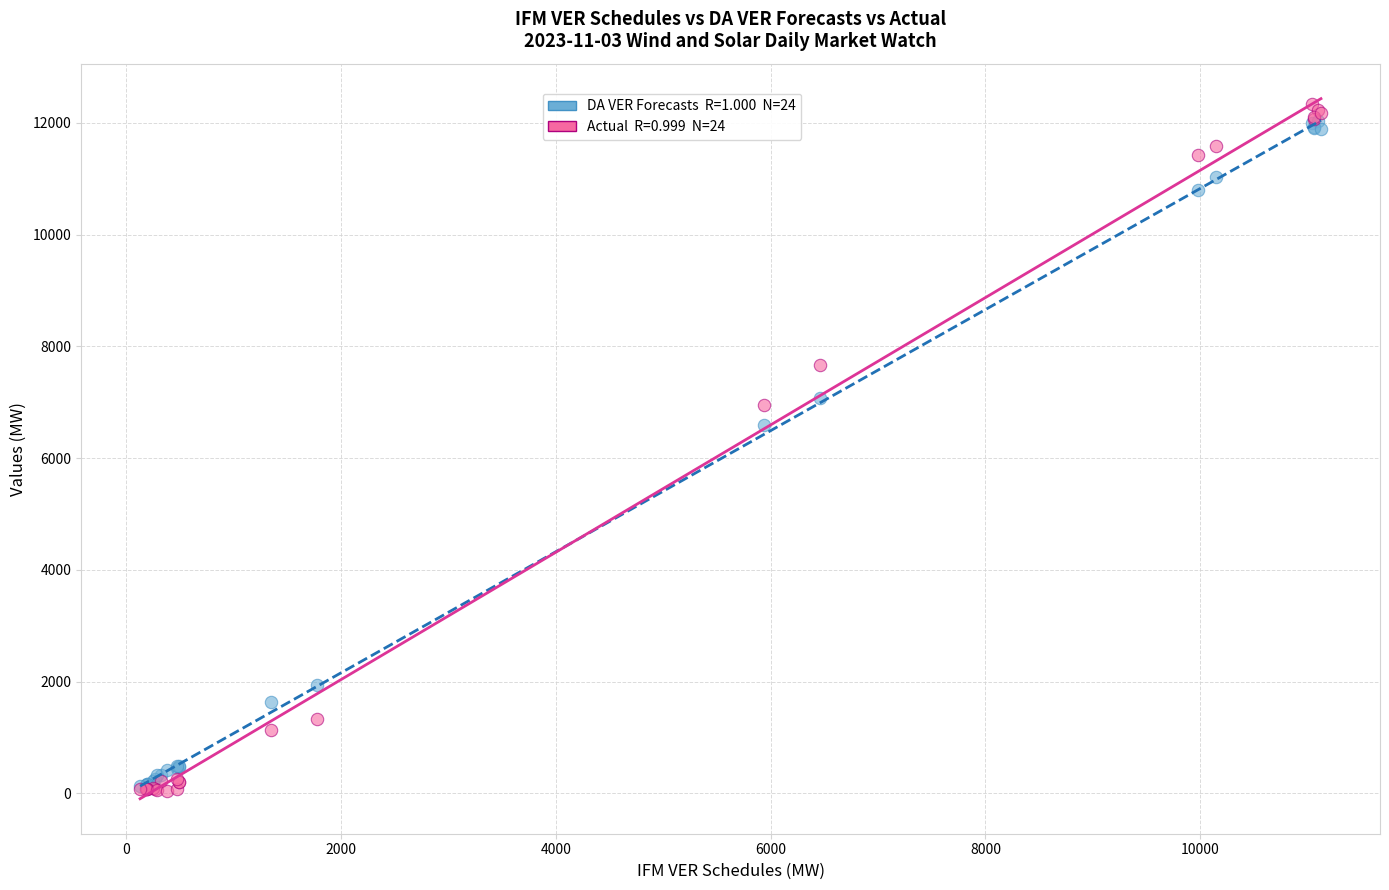

Across all series, what Y value is closest to 6190?

6583.8